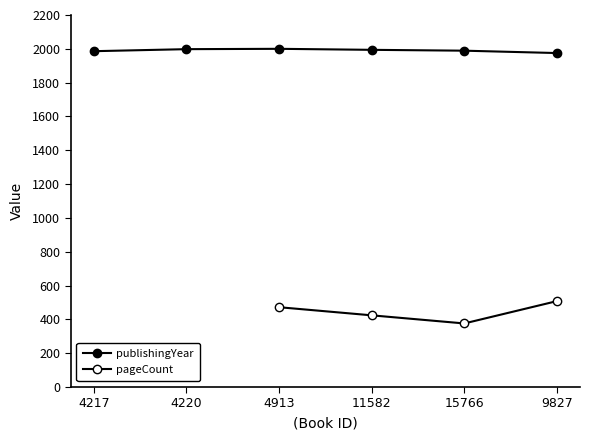

What is the spread (max minus min) of values at 4217?

1862.0